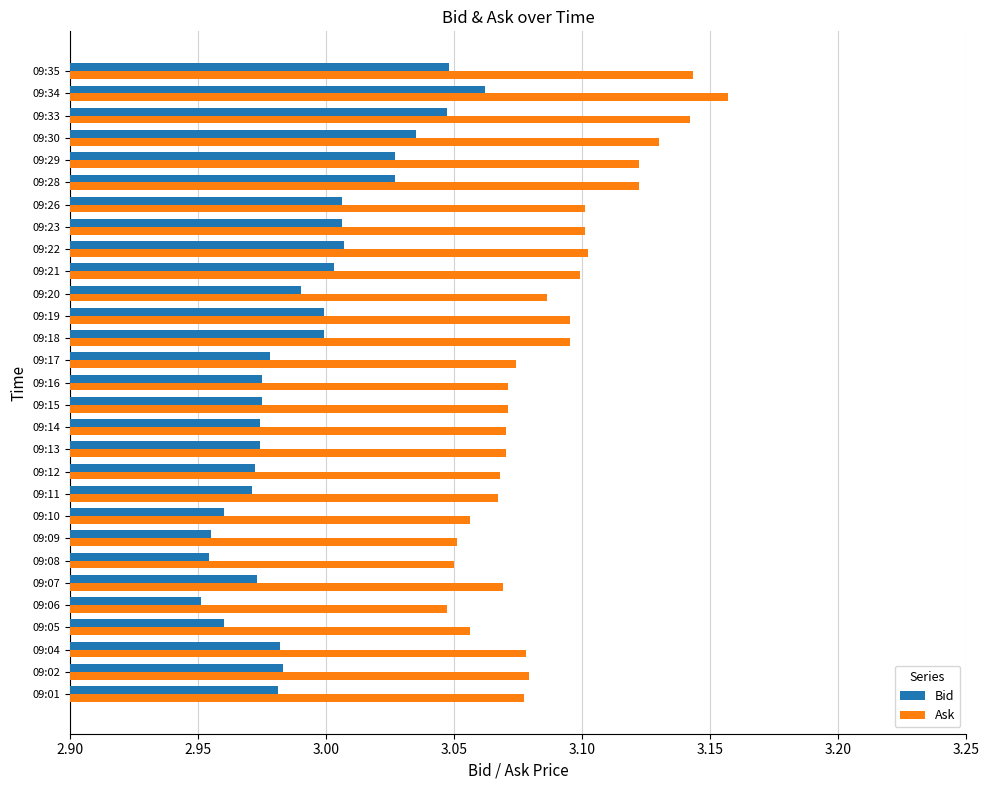

At which category is the sum across all series the highest?

09:34